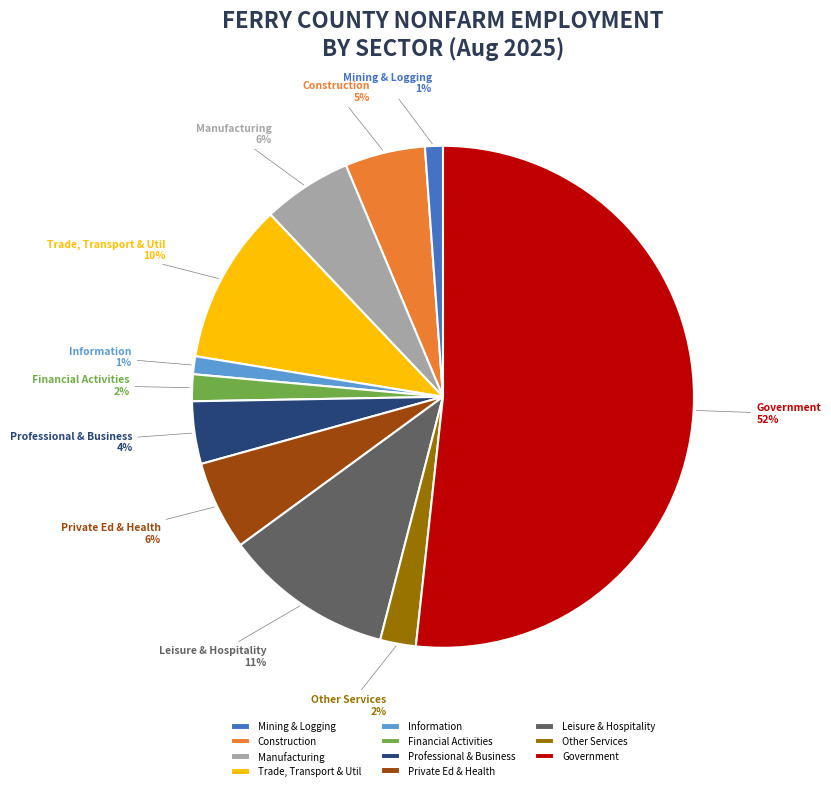

What is the largest slice in the pie chart?

Government